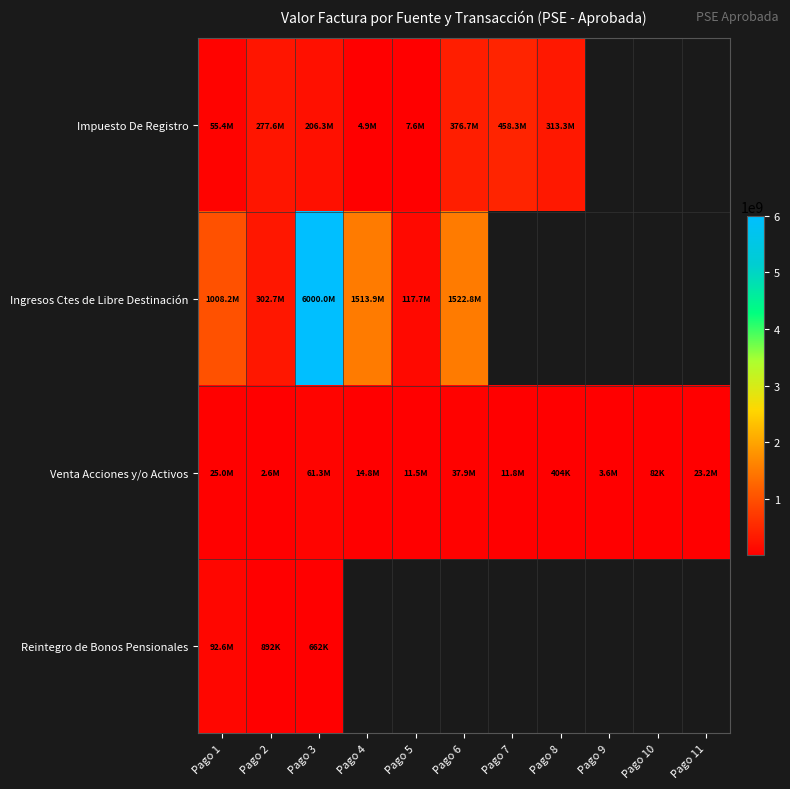

How many series are shown in this chart?

4